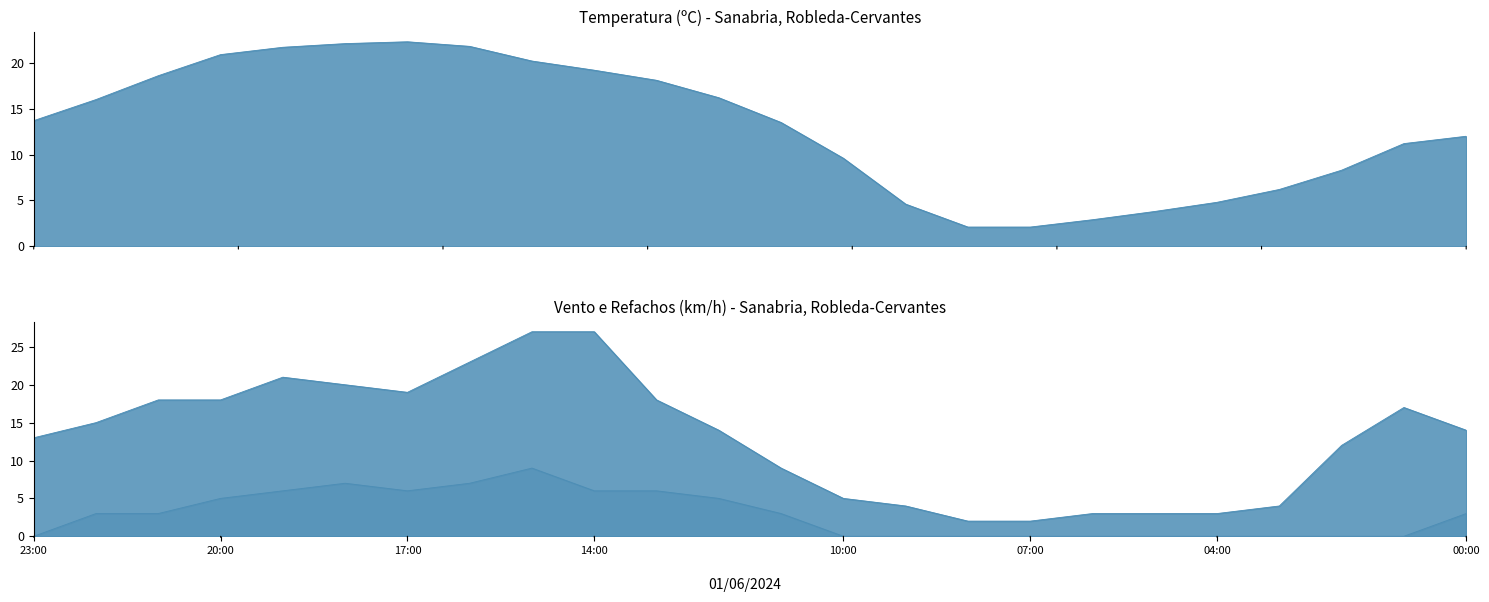

What is the difference between the maximum and minimum values in the Velocidade do vento (km/h) series?

9.0